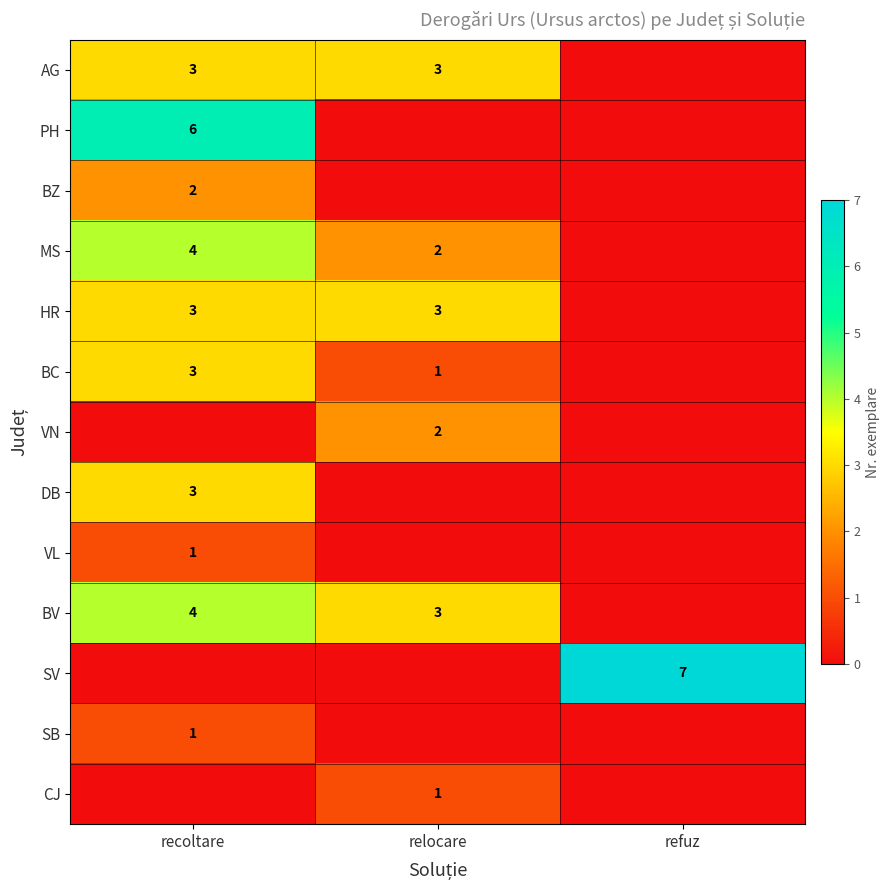

At how many categories does at least one series exceed 5?

2